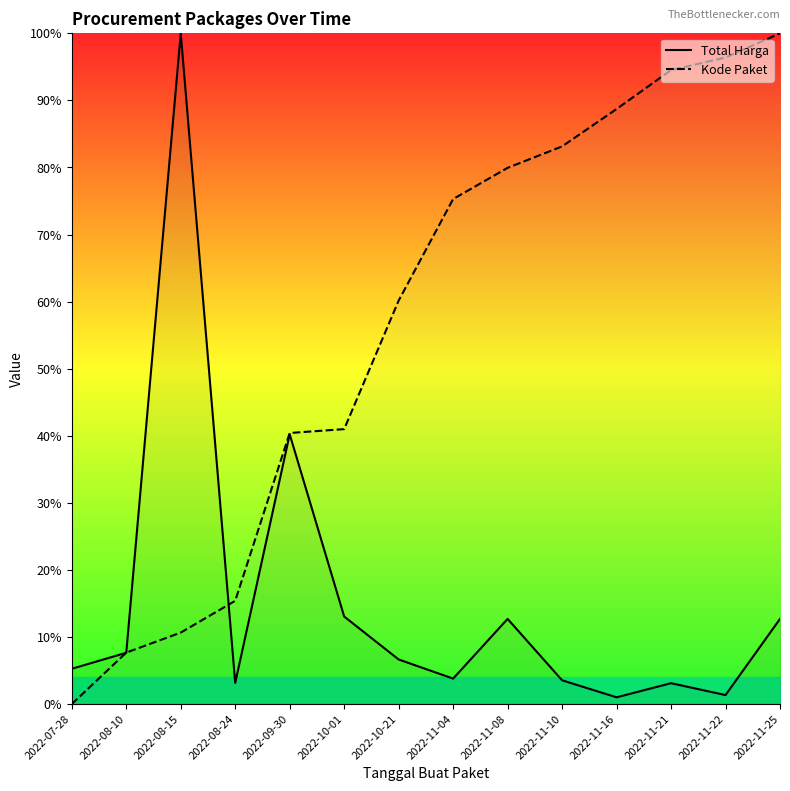

Rank the series by their maximum value, from highest to lowest.

Total Harga, Kode Paket